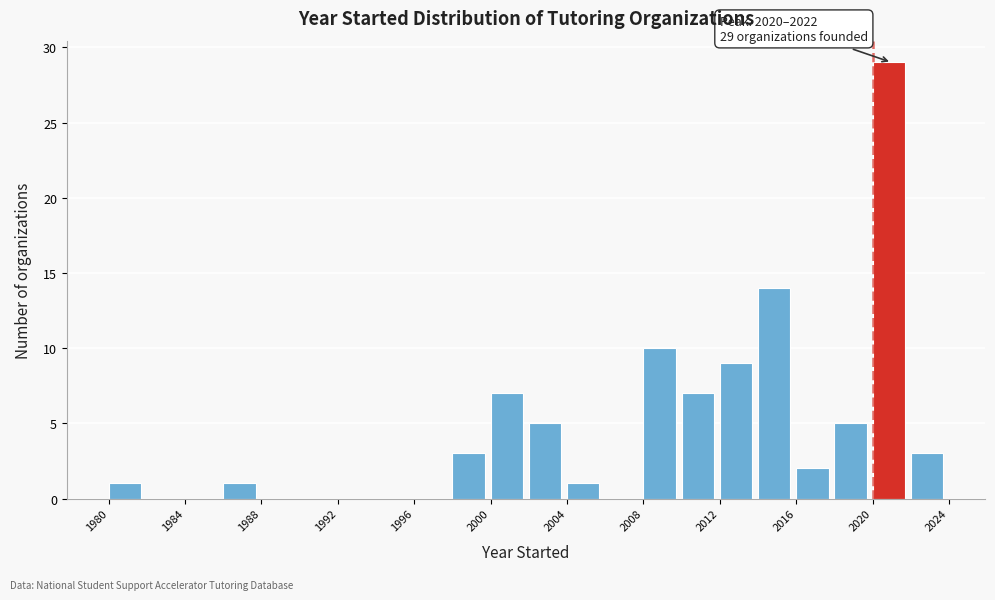

Over which range of the x-axis is the bar tallest?

2020 to 2022